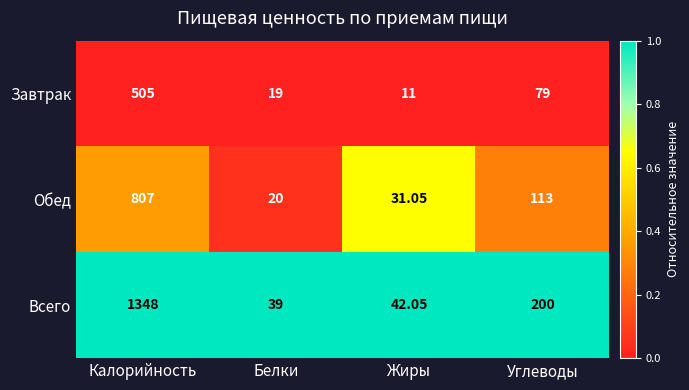

Which series has the widest spread of values?

Всего